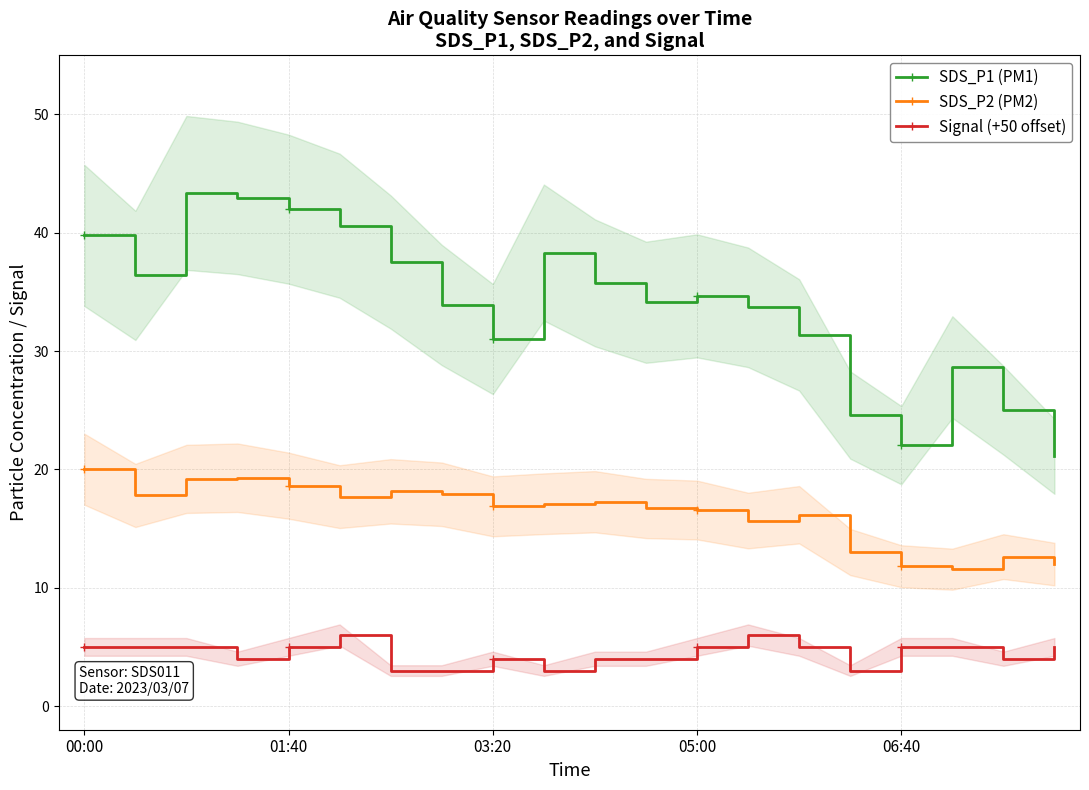

True or false: SDS_P2 (PM2) and SDS_P1 (PM1) cross at least once.

False